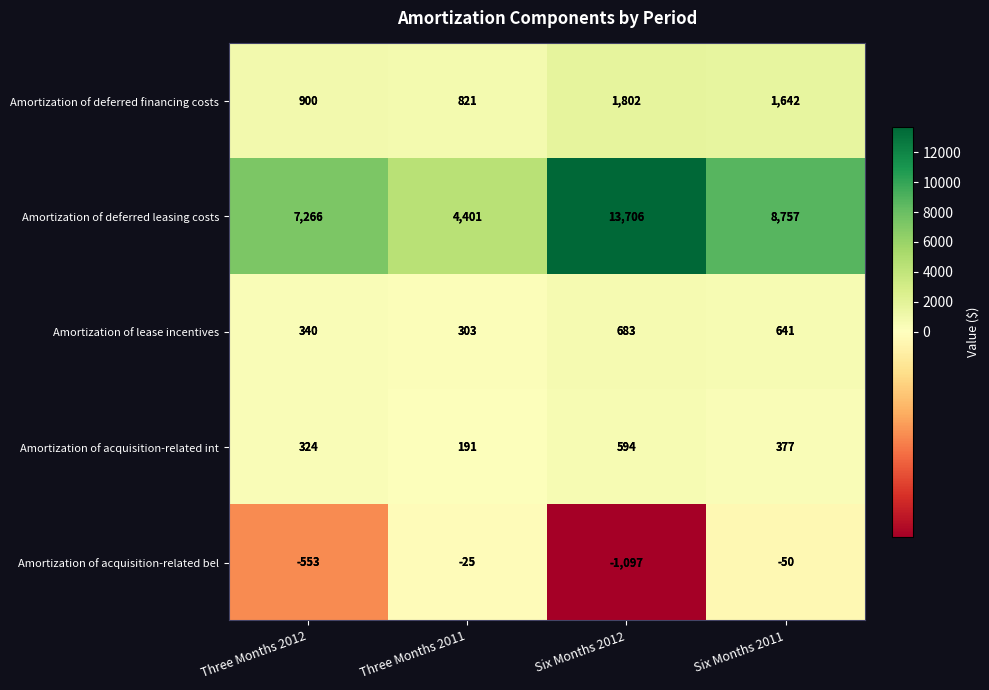

The value of Amortization of acquisition-related bel at Three Months 2011 is -25. True or false?

True